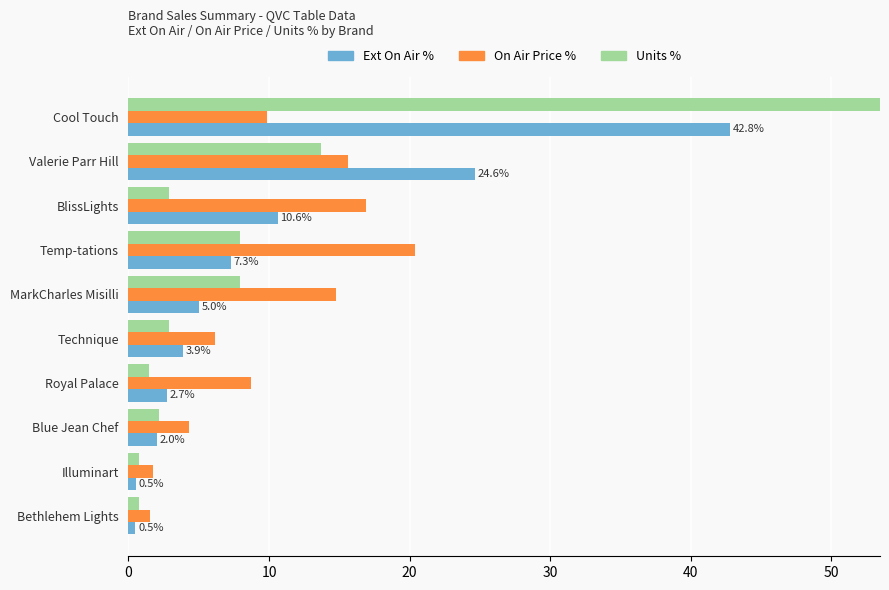

What is the average value of the On Air Price % series?

10.0